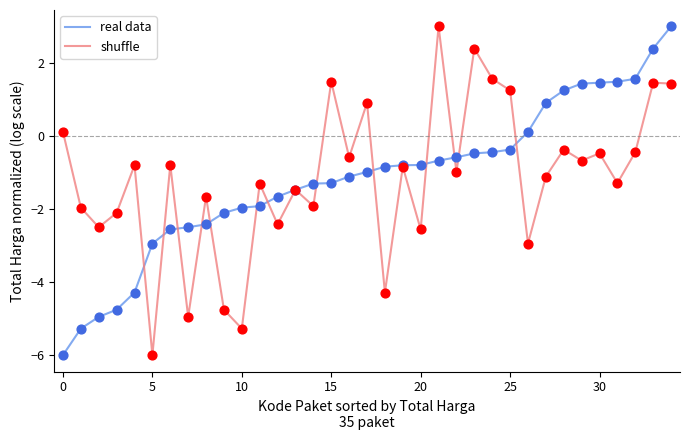

What is the highest value of the real data series?

3.0